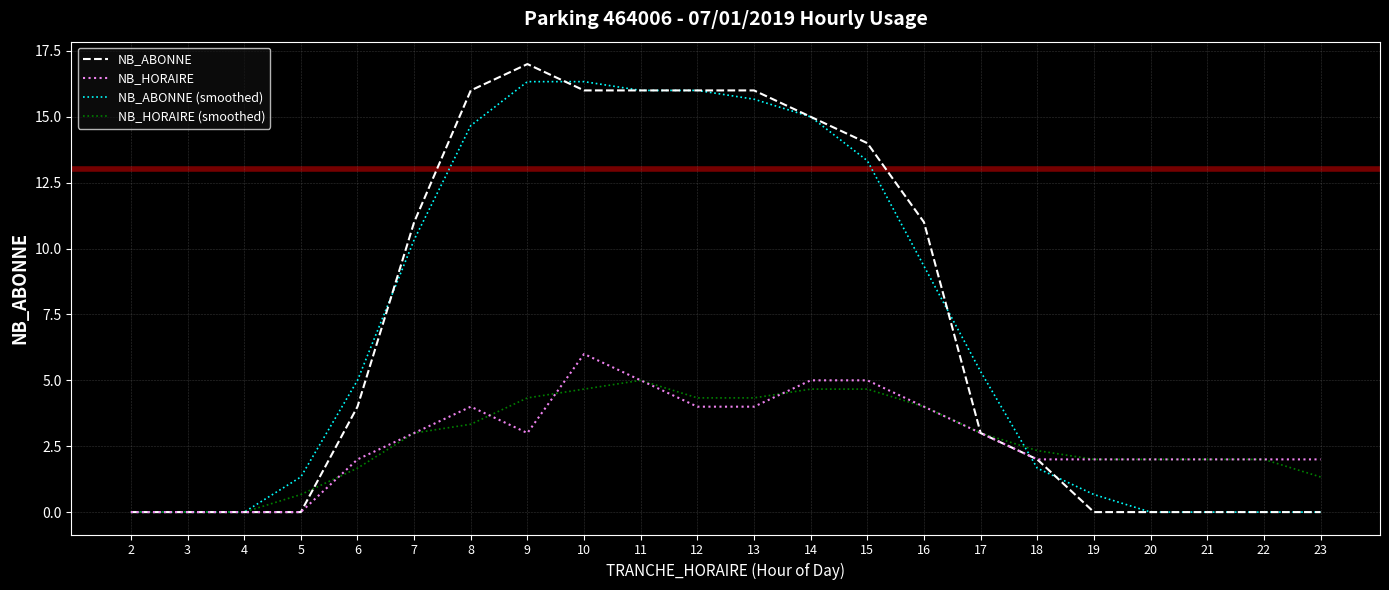

Is the value of NB_HORAIRE at 6 greater than the value of NB_ABONNE (smoothed) at 16?

No